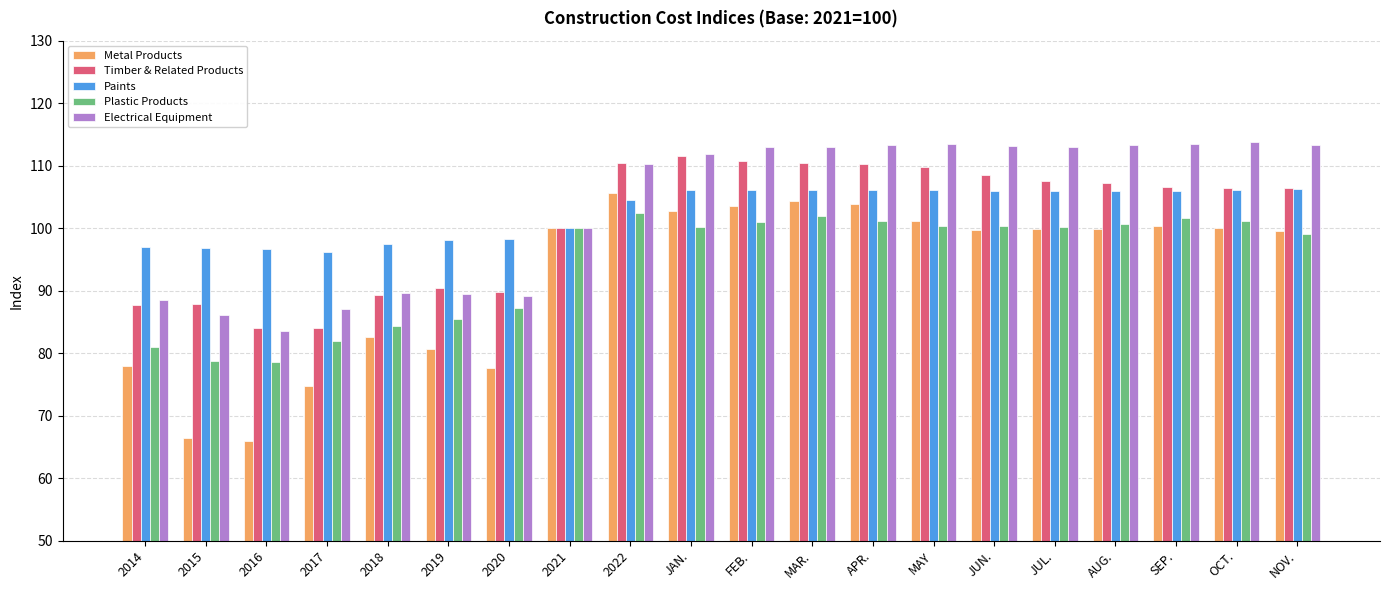

At MAR., list the series in order from smallest to largest.

Plastic Products, Metal Products, Paints, Timber & Related Products, Electrical Equipment